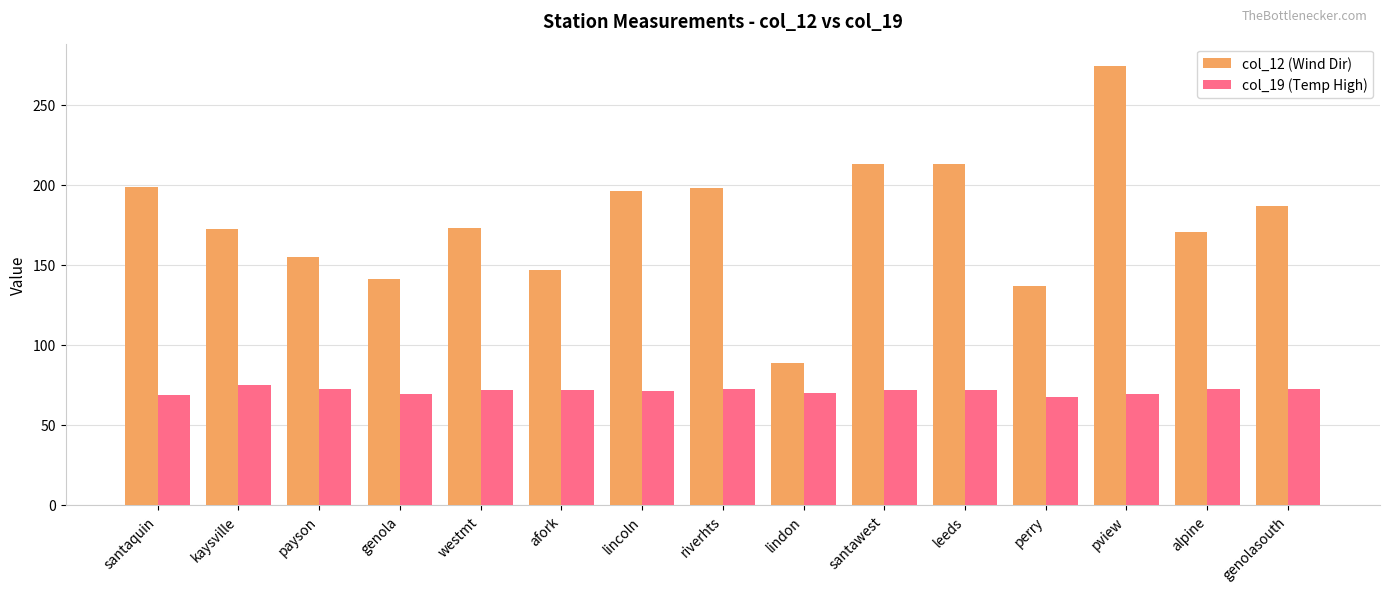

Is the value of col_19 (Temp High) at leeds greater than the value of col_12 (Wind Dir) at afork?

No